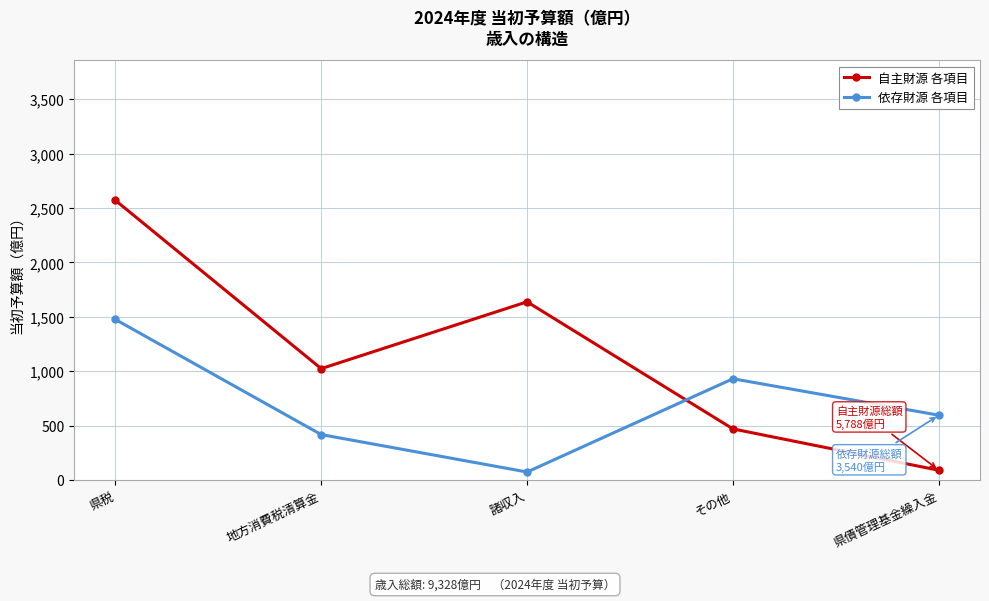

Which label corresponds to the largest value in the chart?

県税